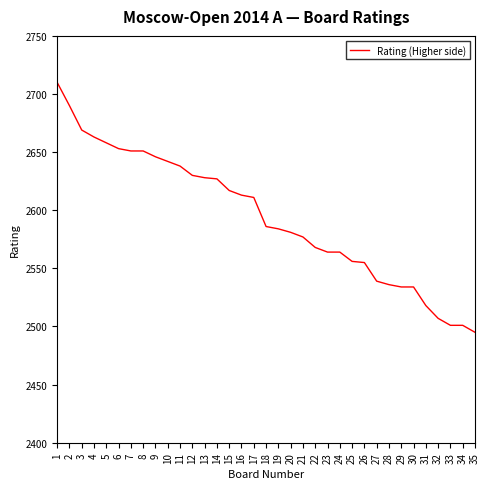

How many distinct data groups are displayed?

1